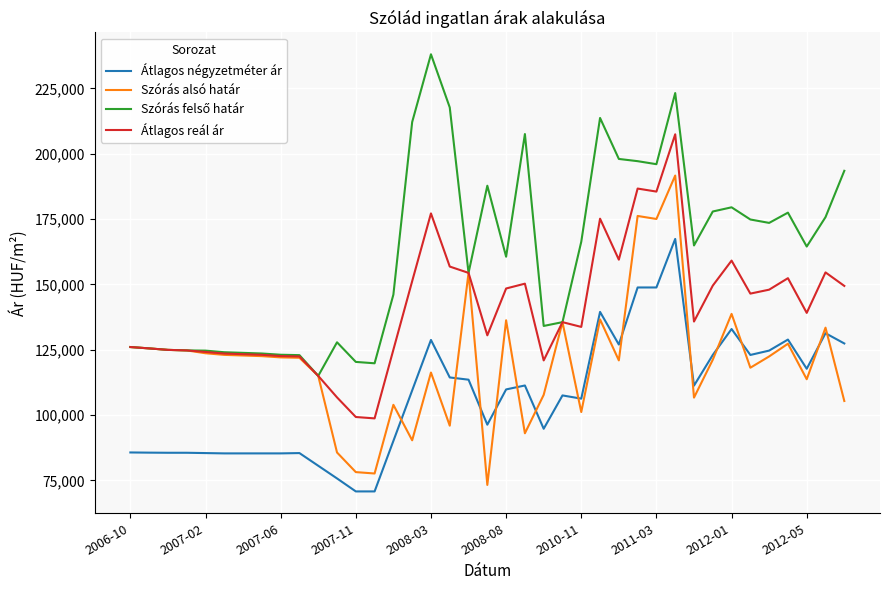

What is the smallest value displayed?

70807